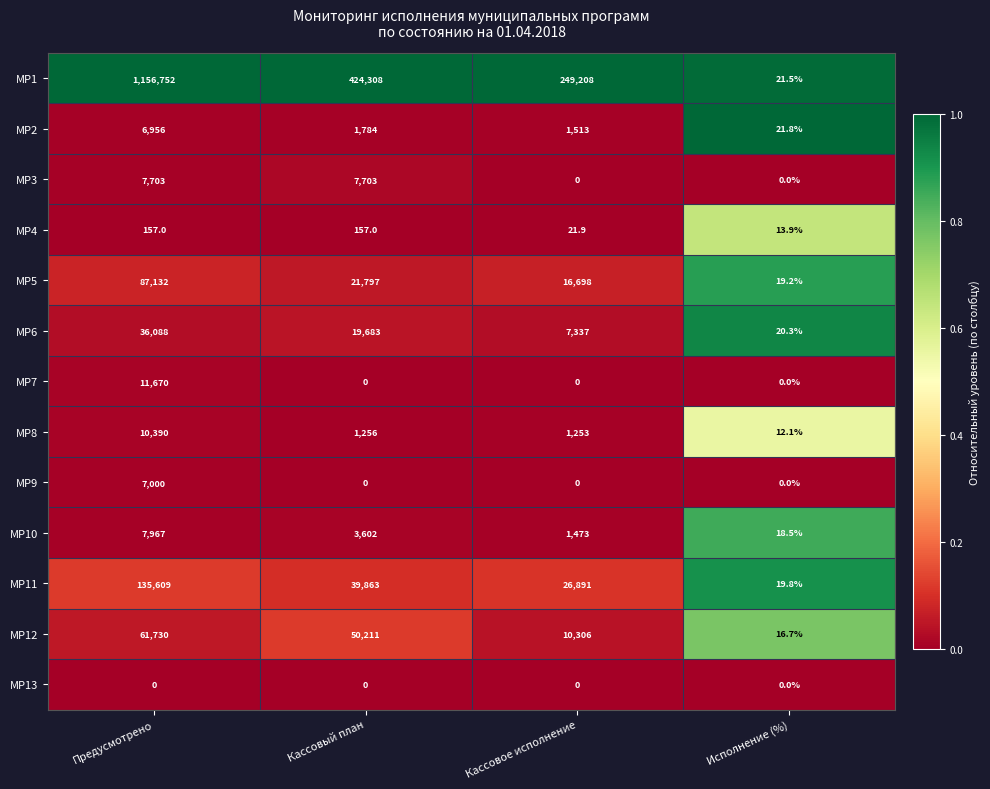

Which series has the largest range (max minus min)?

MP1